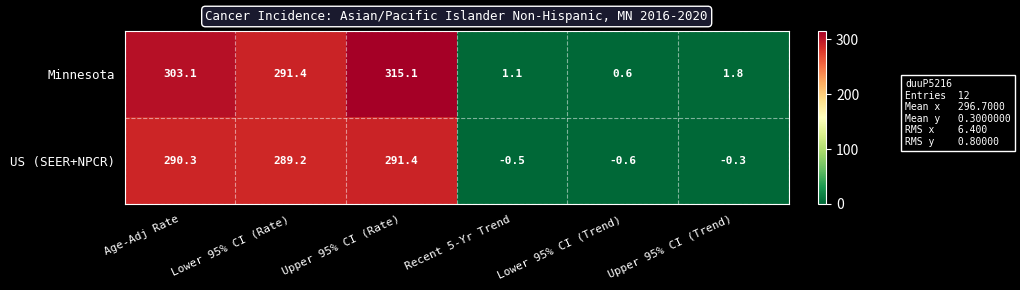

What is the difference between the highest and lowest values at Lower 95% CI (Trend)?

1.2